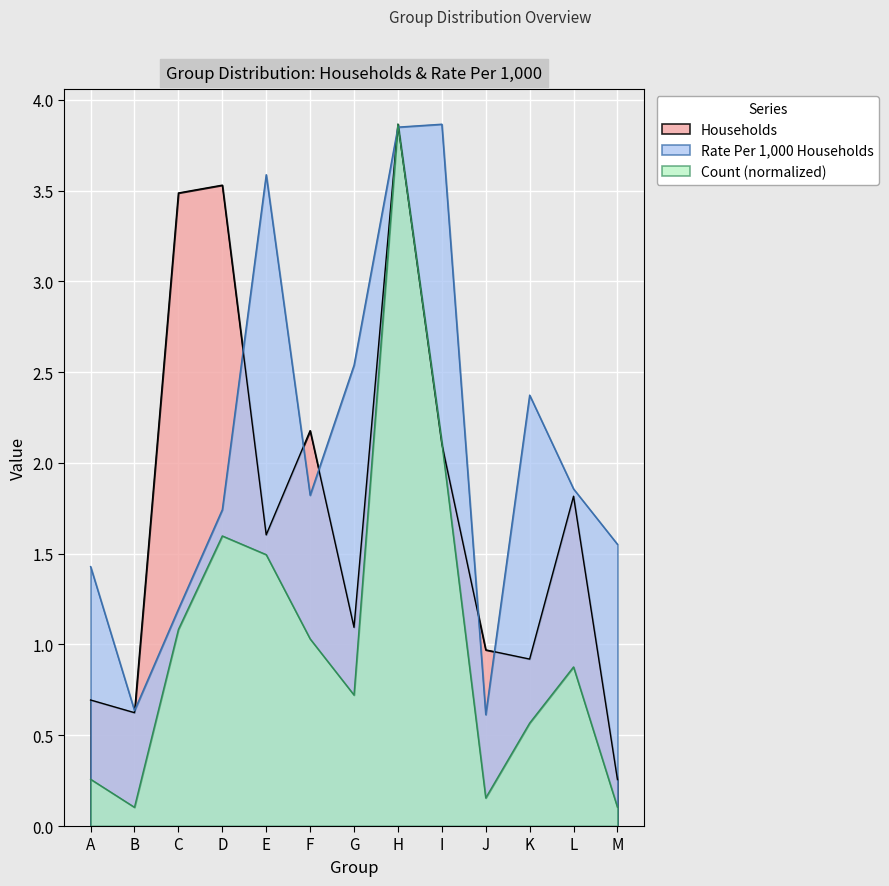

What is the spread (max minus min) of values at K?

1.8